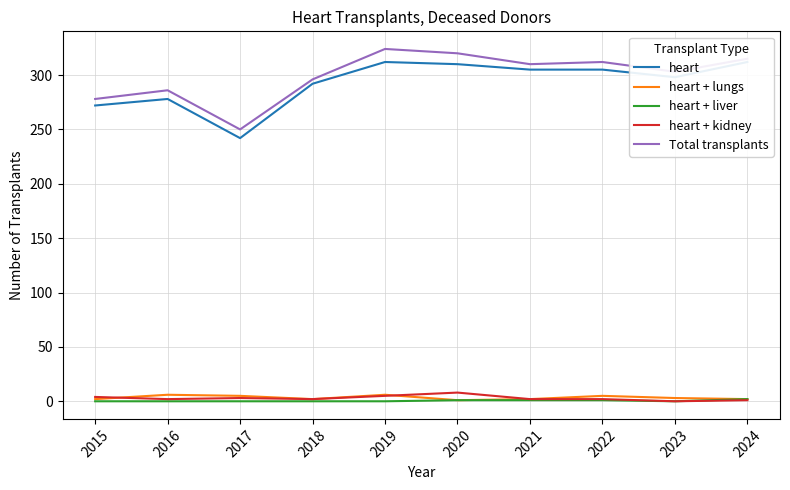

What is the maximum value for Total transplants?

324